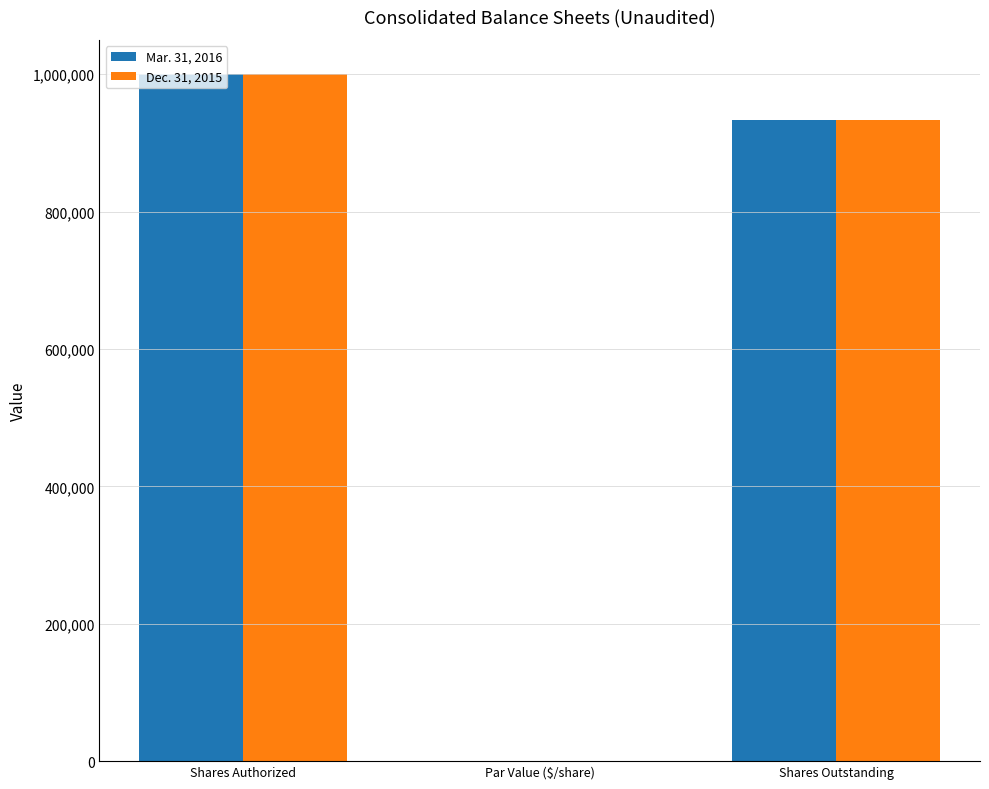

The value of Mar. 31, 2016 at Par Value ($/share) is 100. True or false?

True